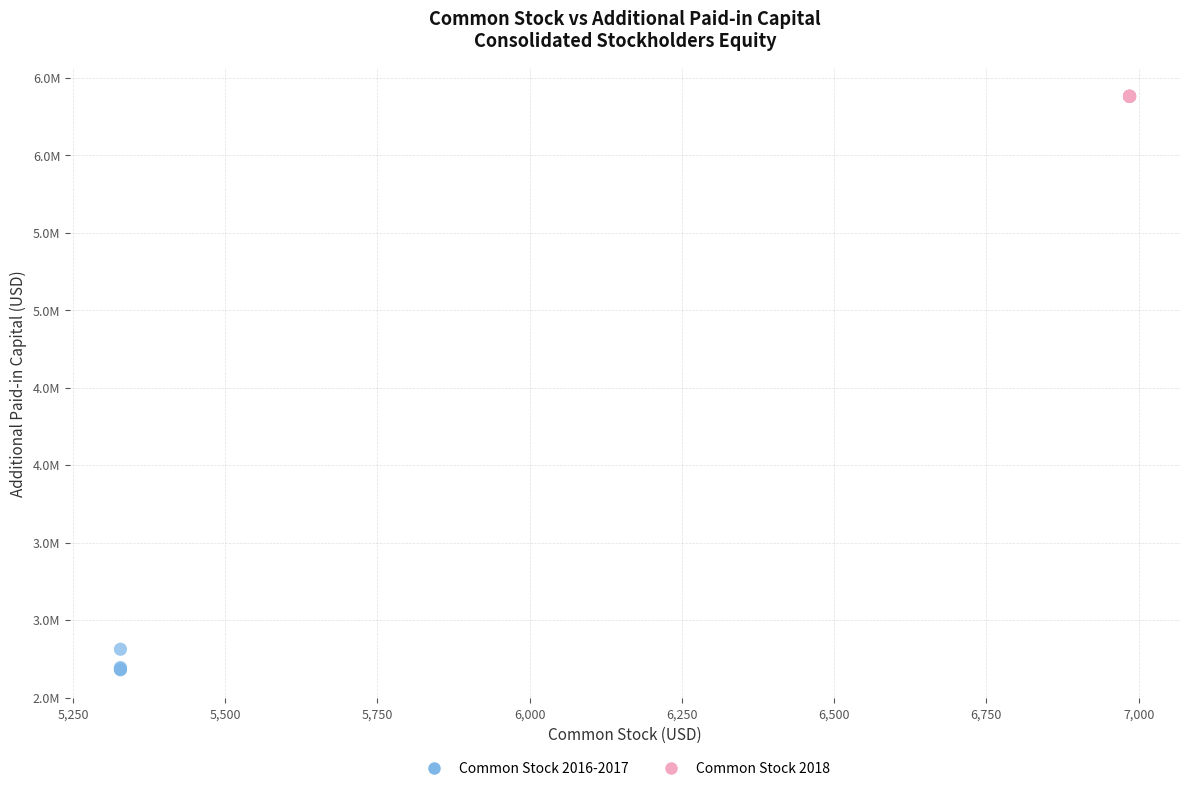

Which series contains the highest Y value?

Common Stock 2018